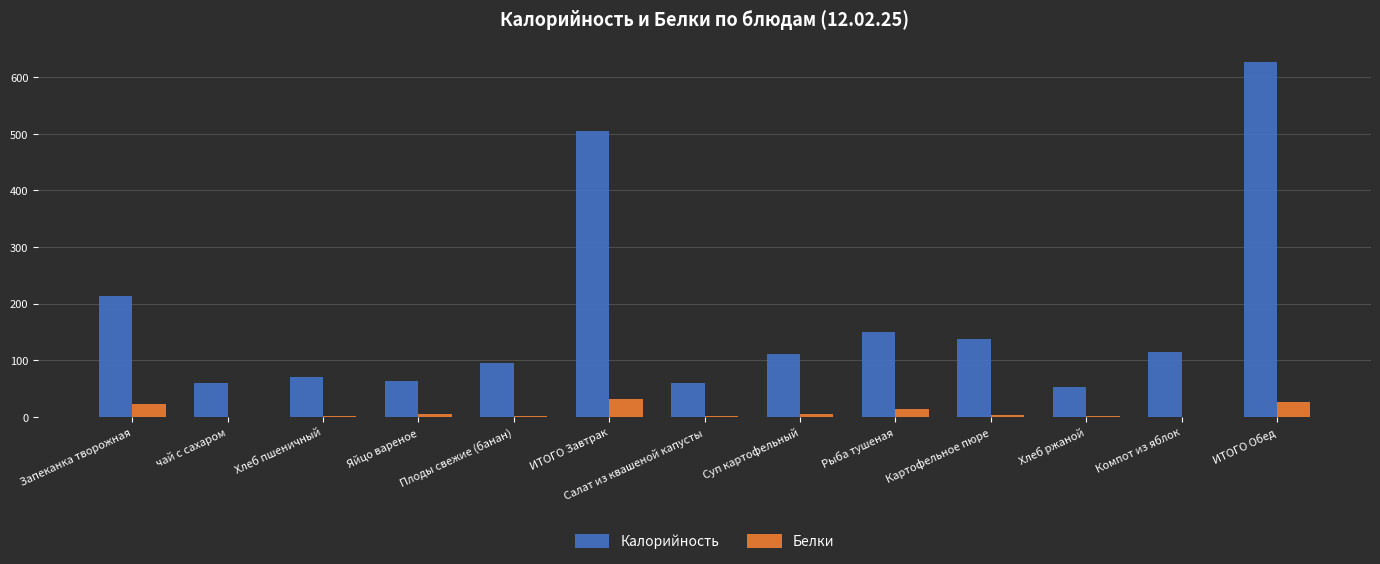

The value of Калорийность at Суп картофельный is 111.4. True or false?

True